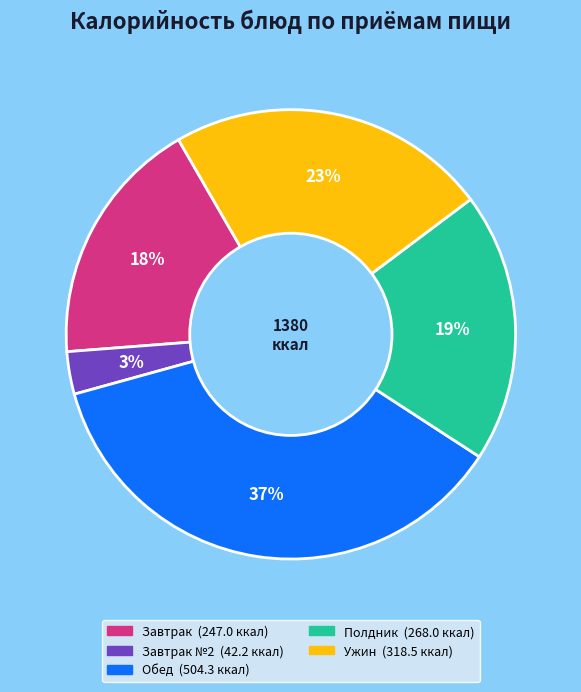

Is there a majority slice in this chart?

No